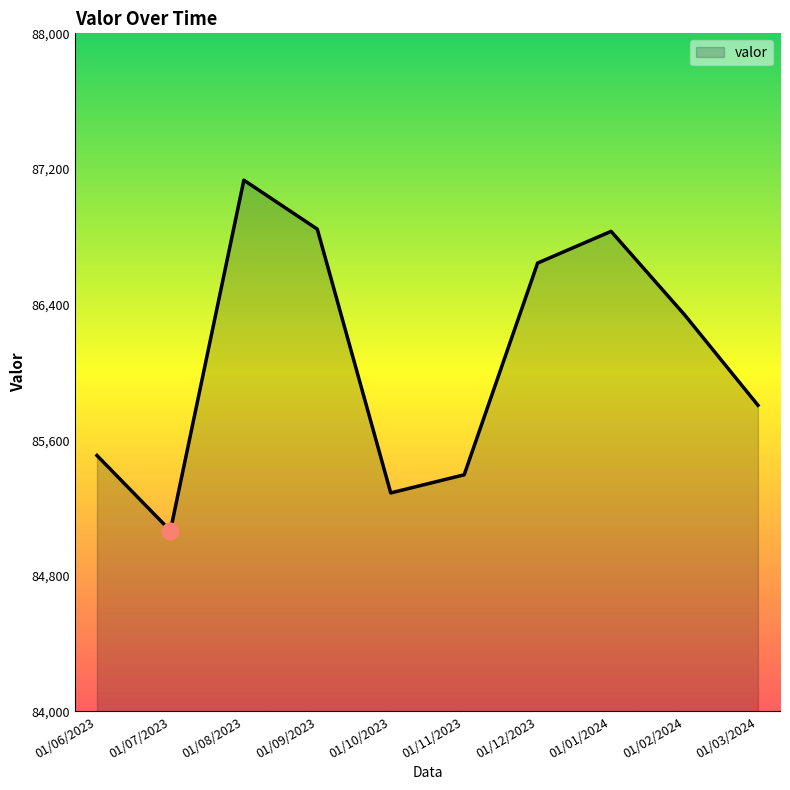

What position from the left is 01/01/2024?

8